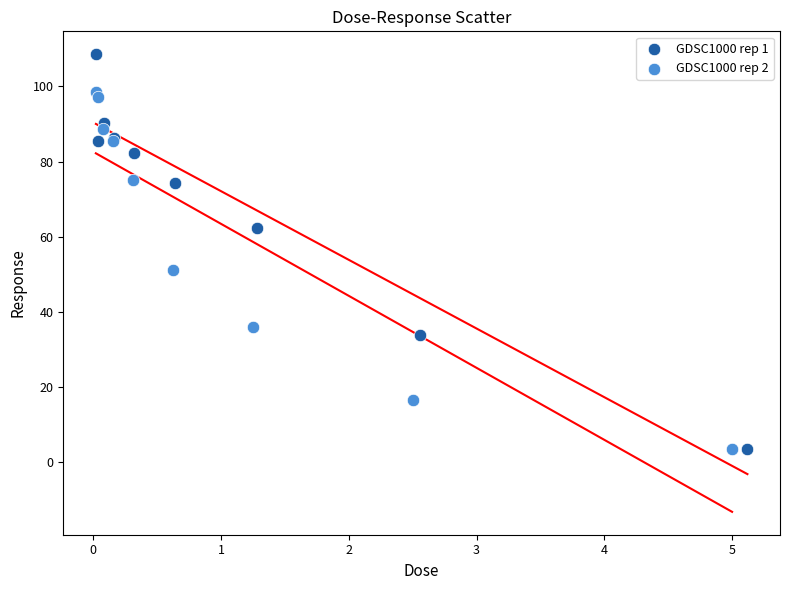

Which series has the largest Y range (max minus min)?

GDSC1000 rep 1